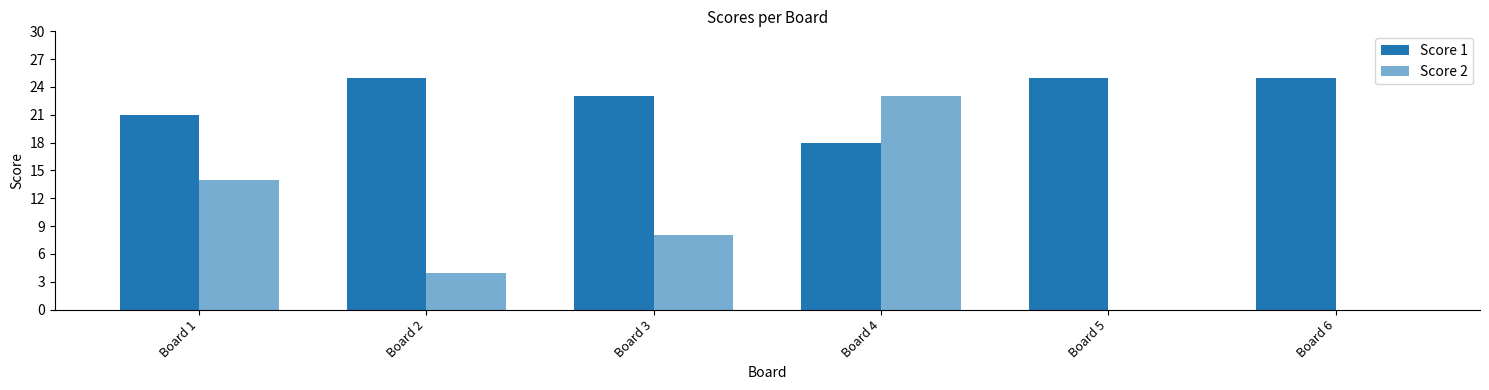

What is the difference between the maximum and minimum values in the Score 1 series?

7